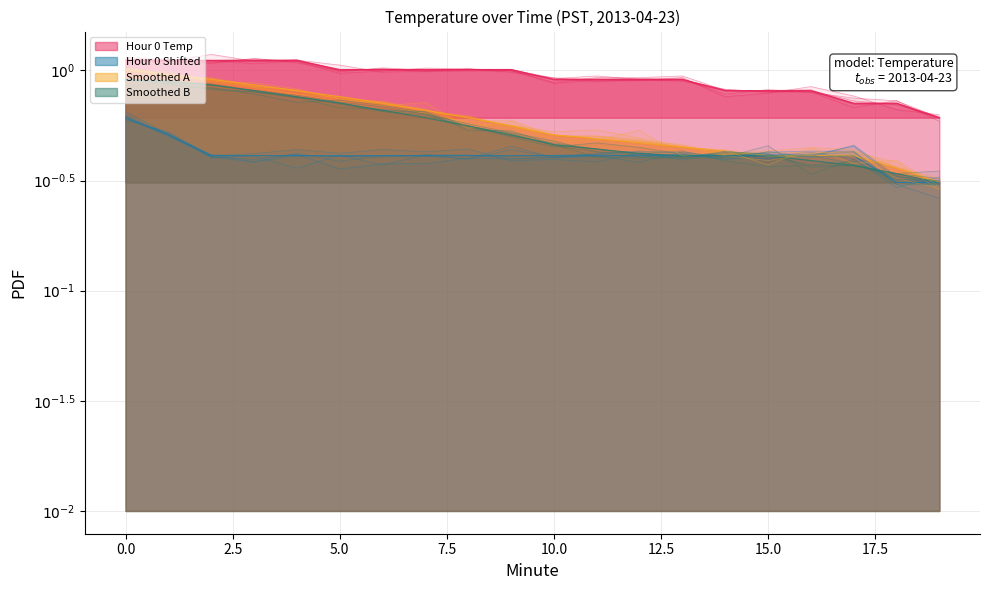

Rank the series by their maximum value, from lowest to highest.

Hour 0 Shifted, Smoothed B, Smoothed A, Hour 0 Temp